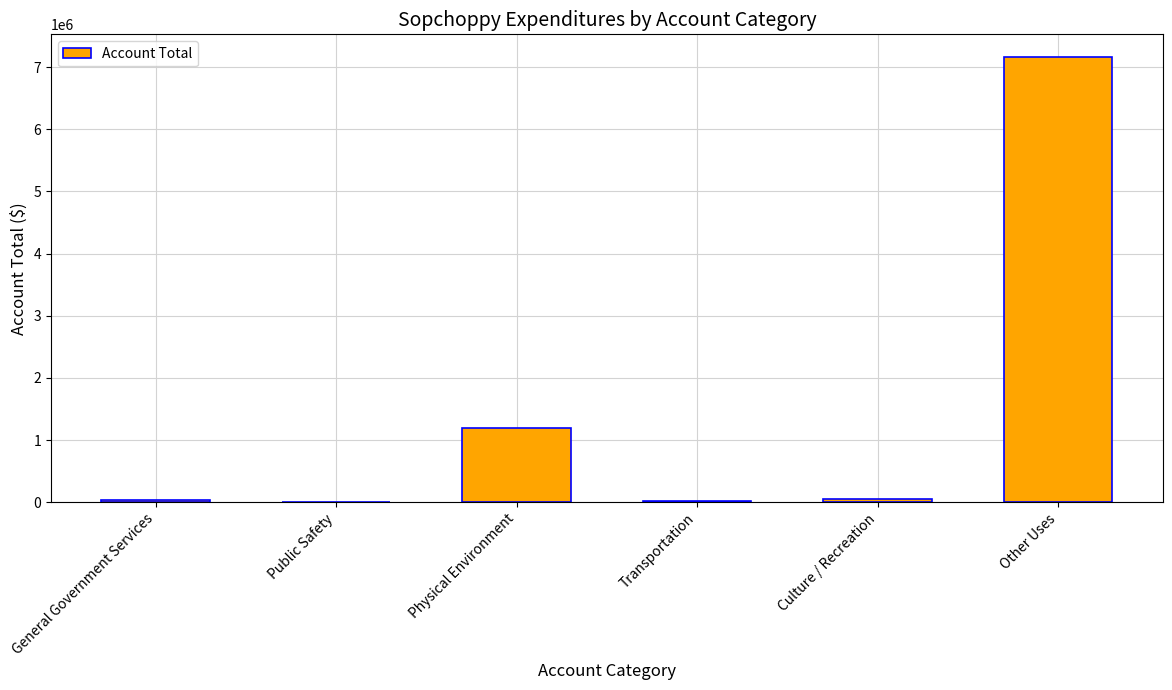

What is the change in value from Public Safety to Physical Environment?

+1195715